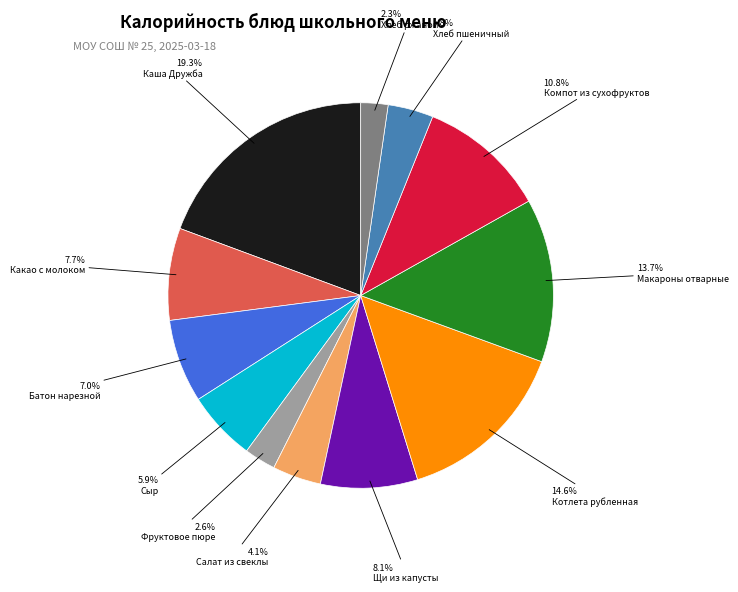

To the nearest percent, what portion does Макароны отварные represent?

14%